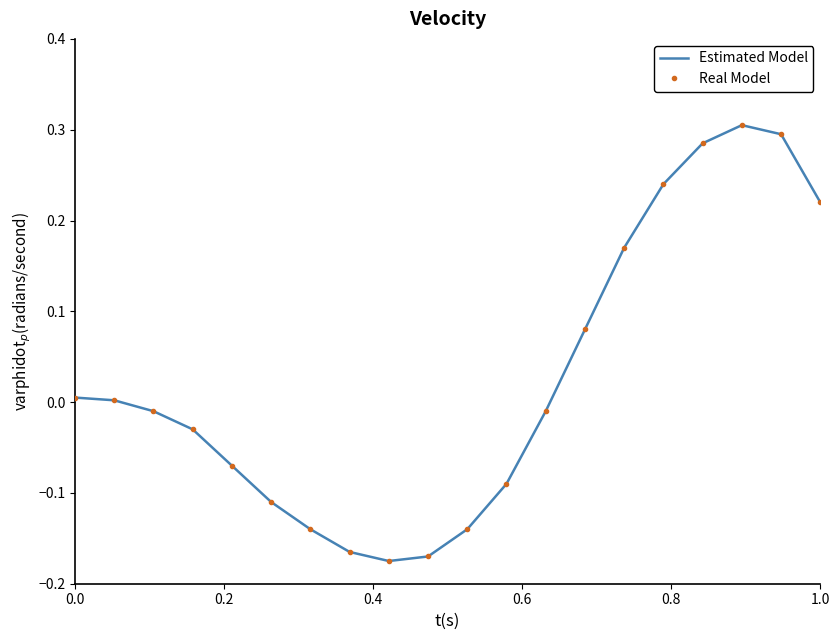

What is the smallest value displayed?

-0.2